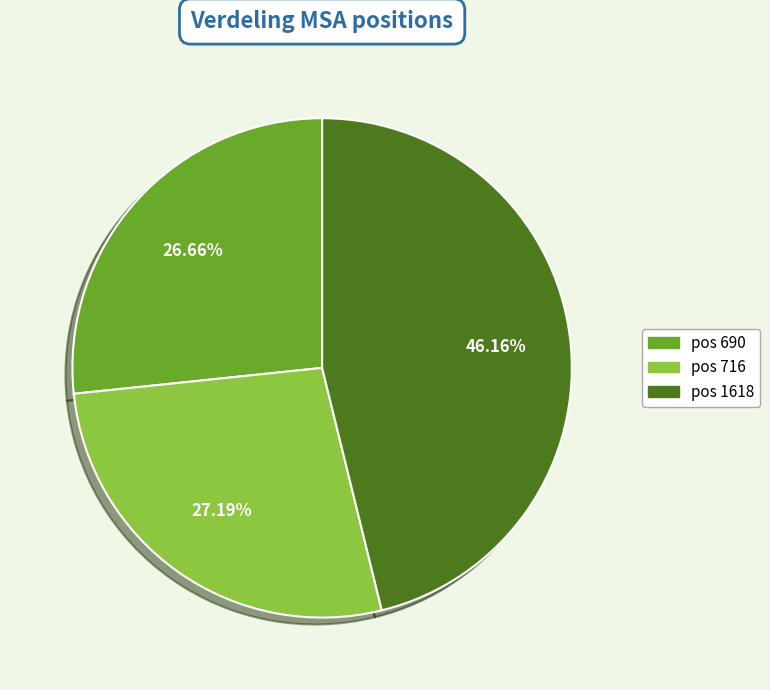

Does any single category account for the majority?

No